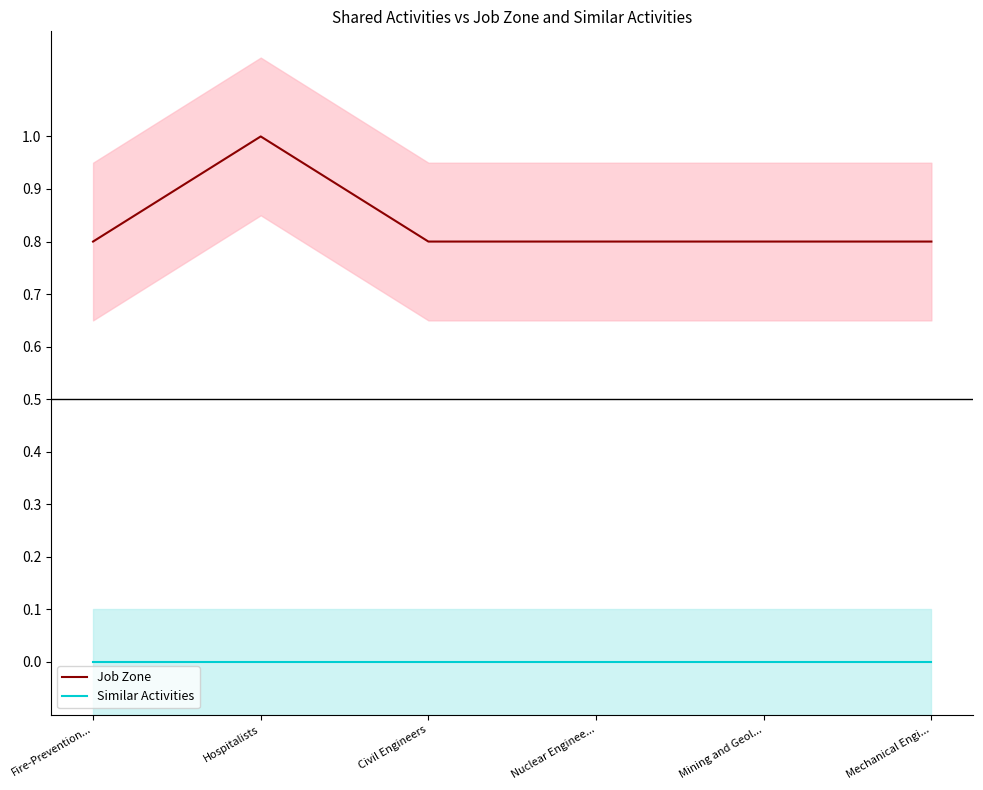

Which category has the highest value across all series?

Hospitalists